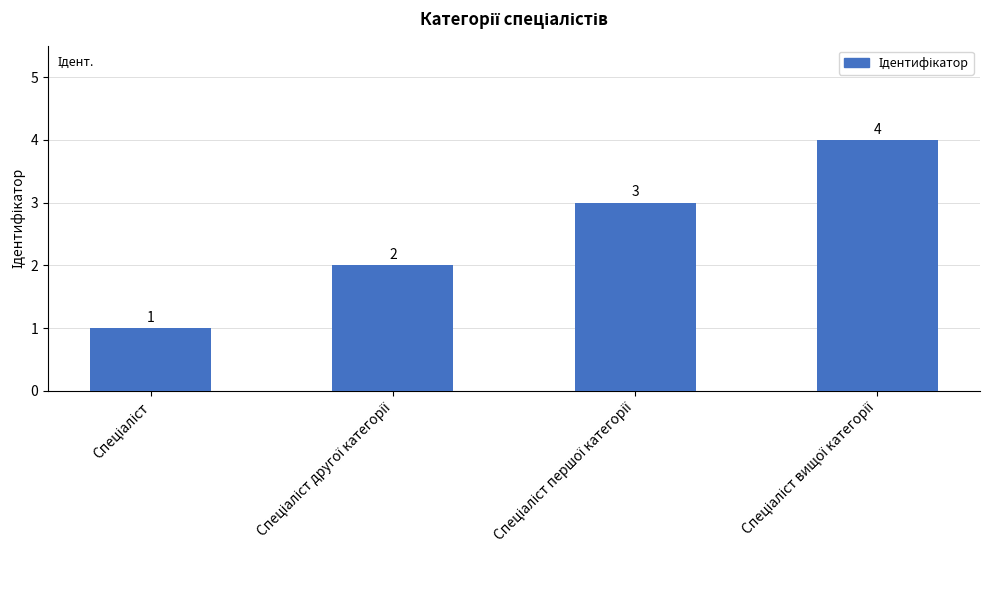

How many series are shown in this chart?

1